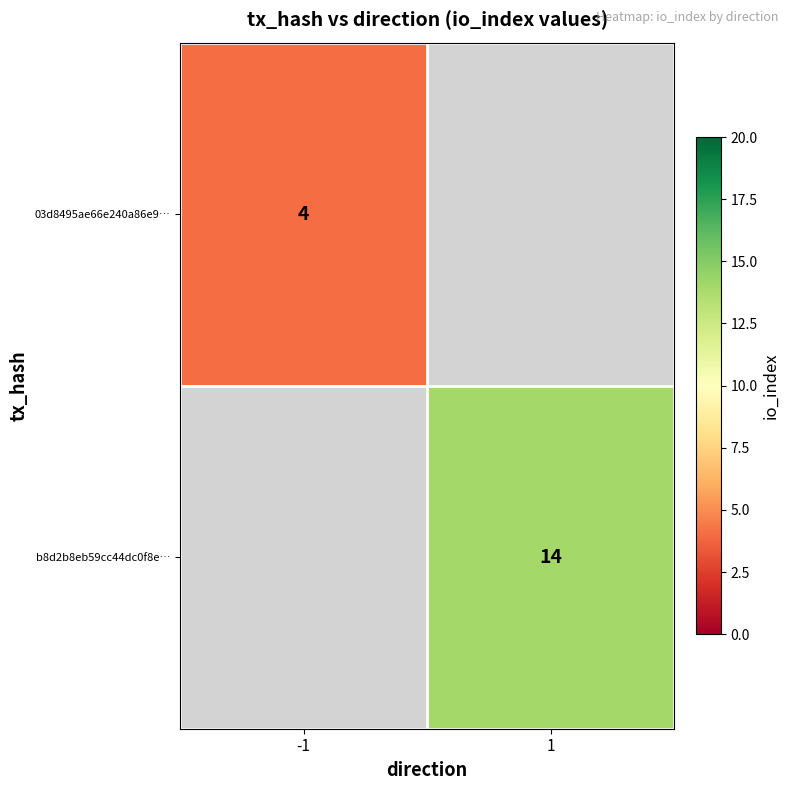

True or false: 03d8495ae66e240a86e9… has a value of 1 at -1.

False